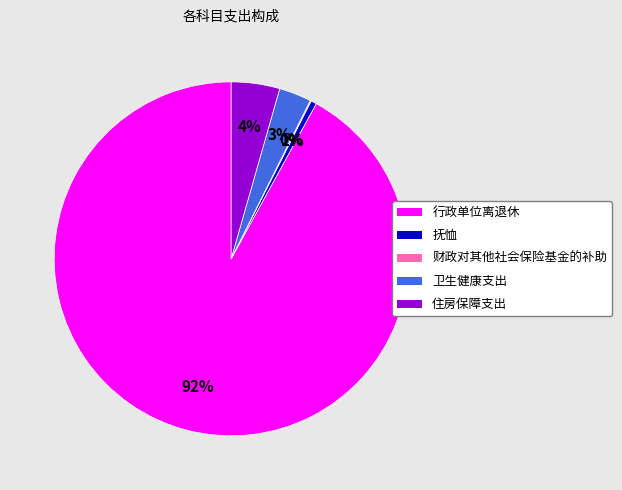

What is the majority slice?

行政单位离退休